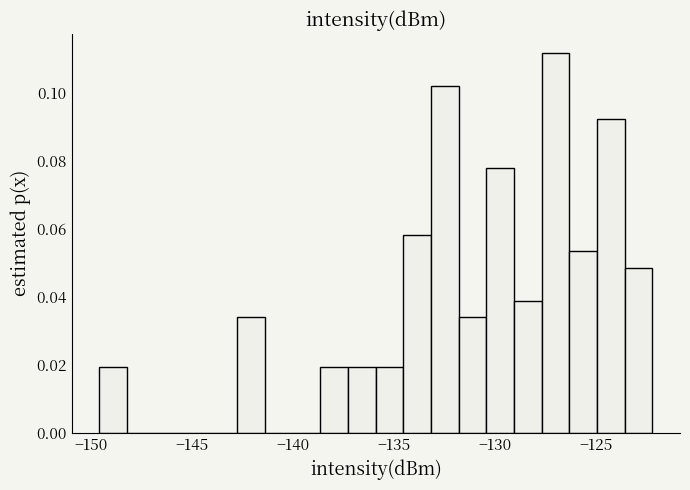

Read against the x-axis, roughly where is the centre of the tallest bar?

-127.0